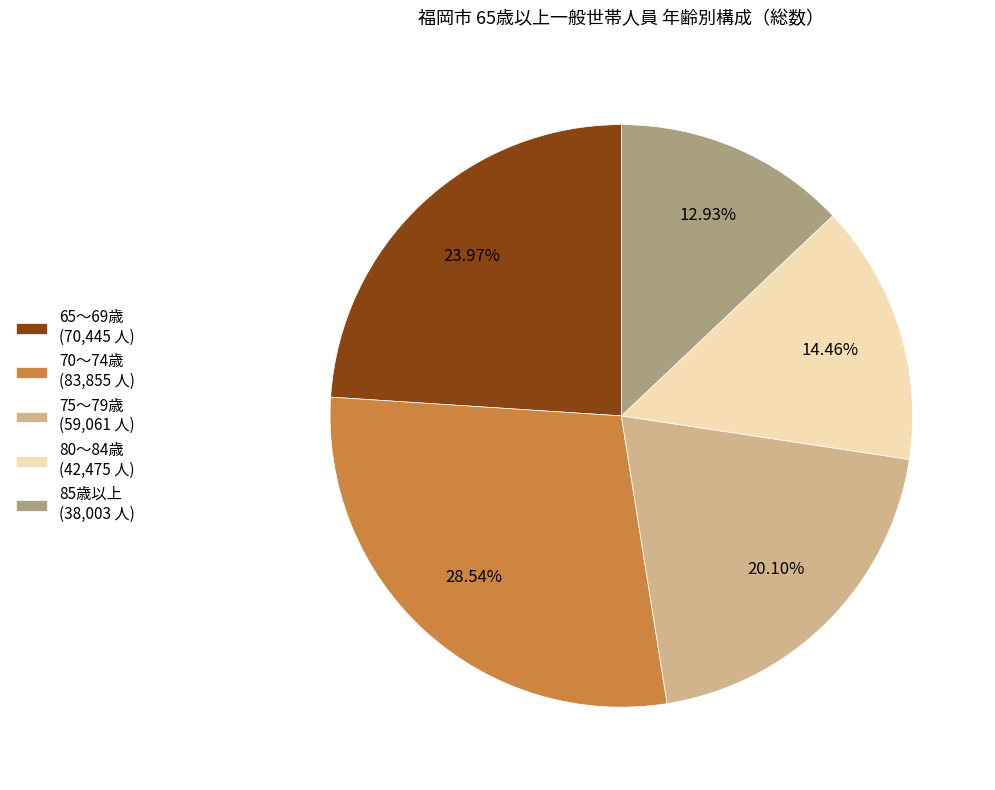

Which slice is the smallest?

85歳以上